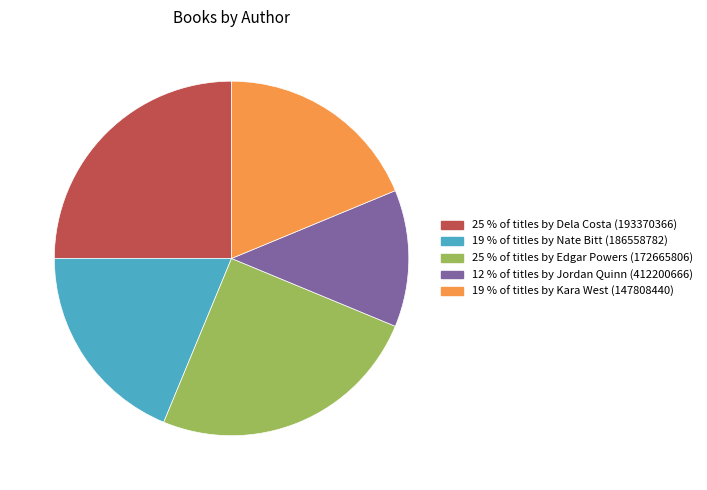

Is there a majority slice in this chart?

No